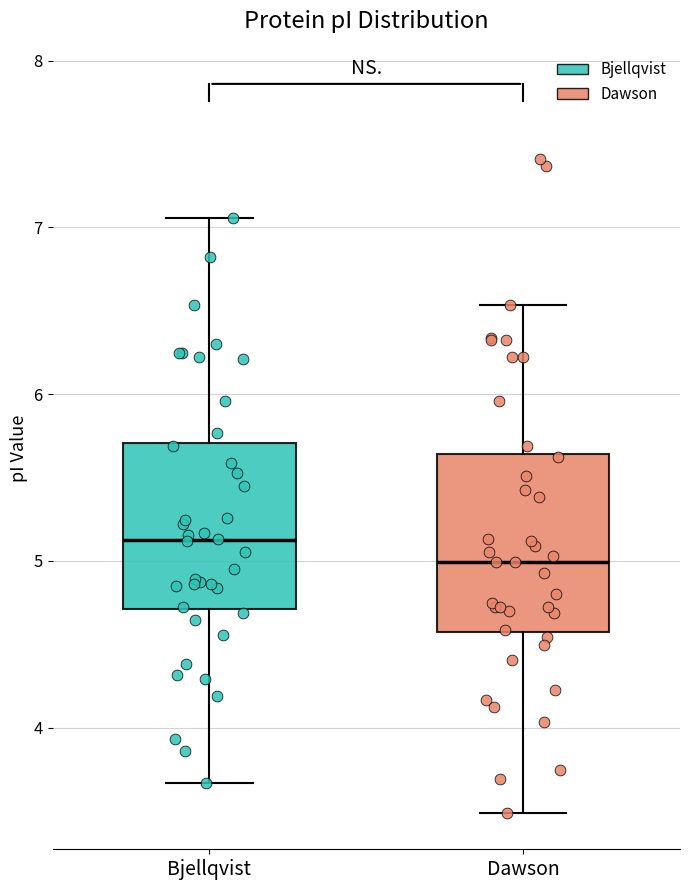

Where does the upper whisker of the box for Bjellqvist end on the y-axis? The values are not printed on the chart, so give them approximately, as read against the axis.

7.1